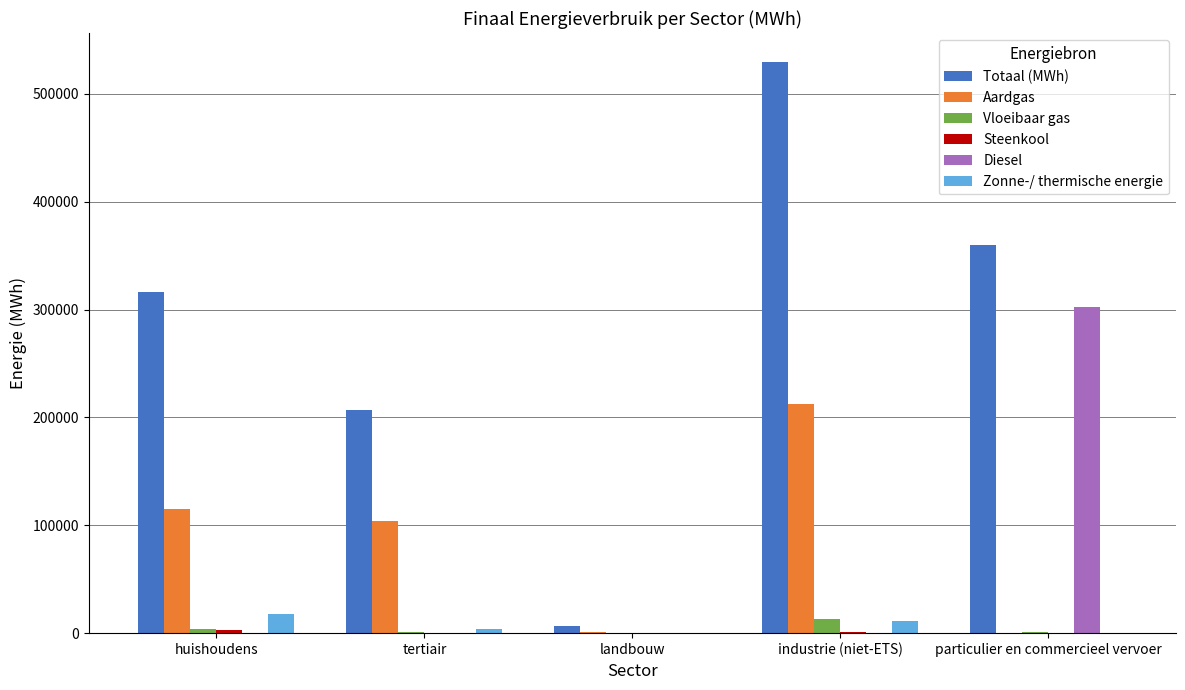

Count the number of categories in the chart.

5